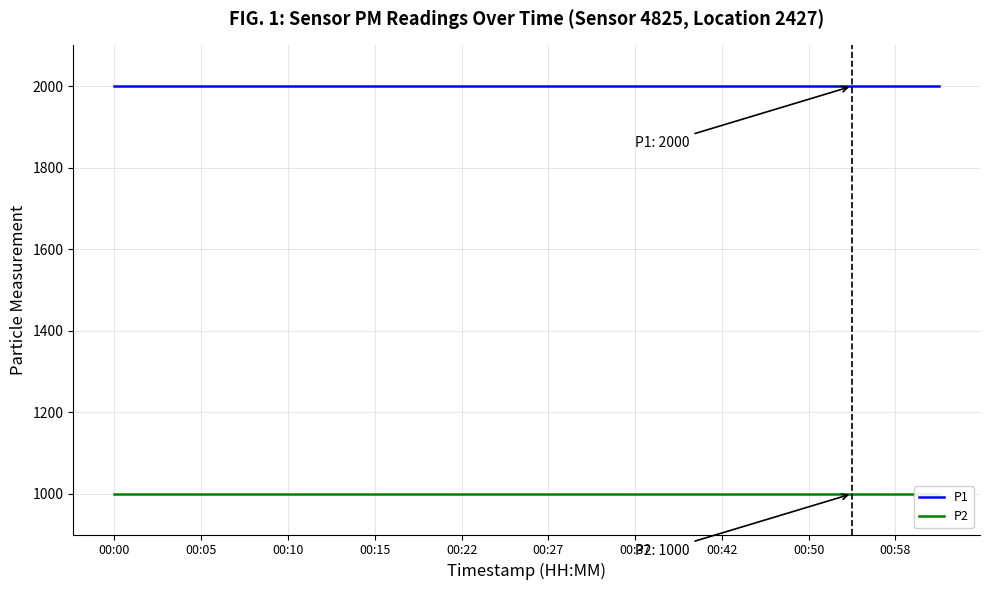

The P1 series shows 840.6 at 00:15. True or false?

False